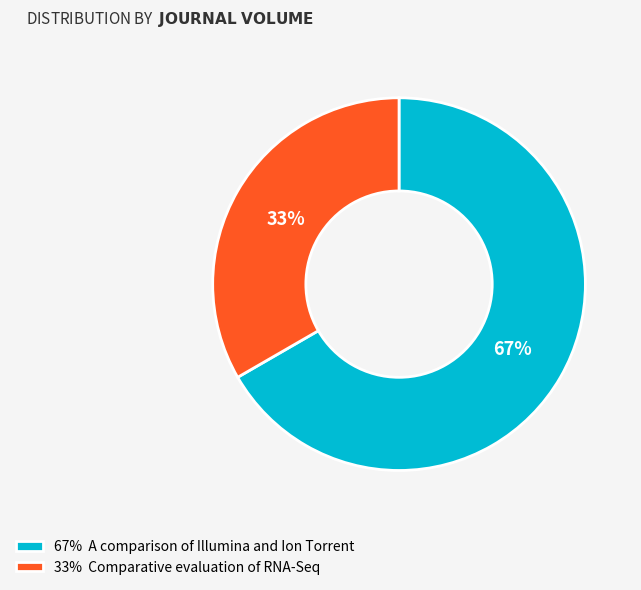

Combined, do 33% Comparative evaluation of RNA-Seq and 67% A comparison of Illumina and Ion Torrent account for over 50%?

Yes